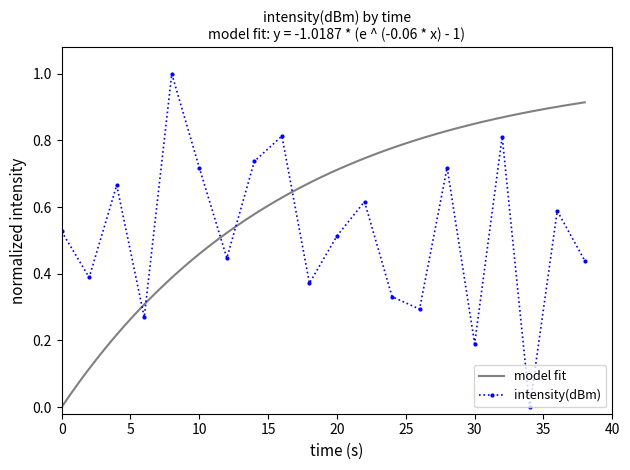

In intensity(dBm), how many points are lower than both neighbors (excluding endpoints)?

7